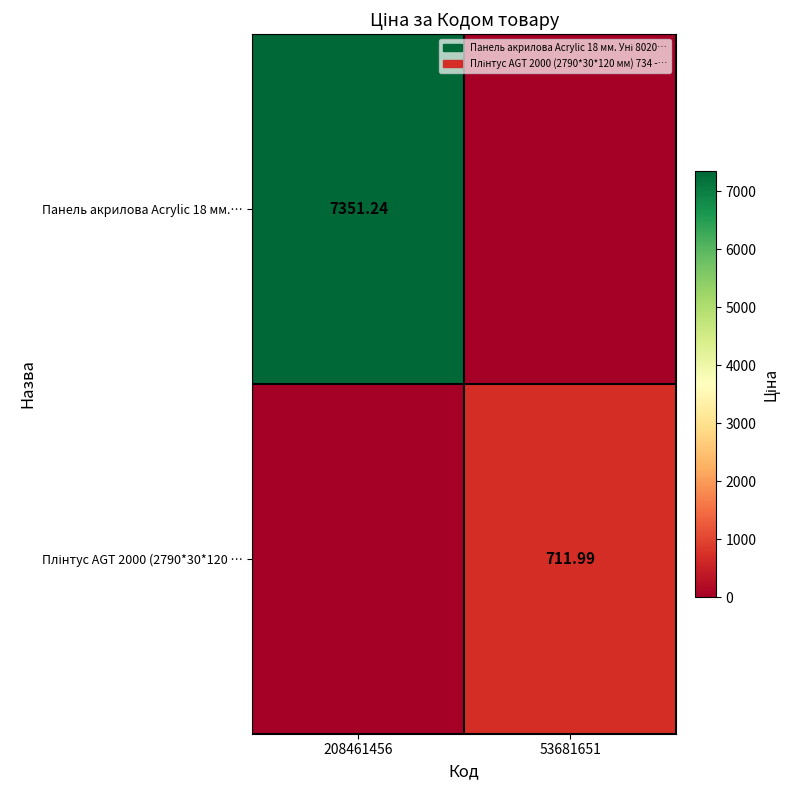

What is the highest value of the Плінтус AGT 2000 (2790*30*120 … series?

712.0